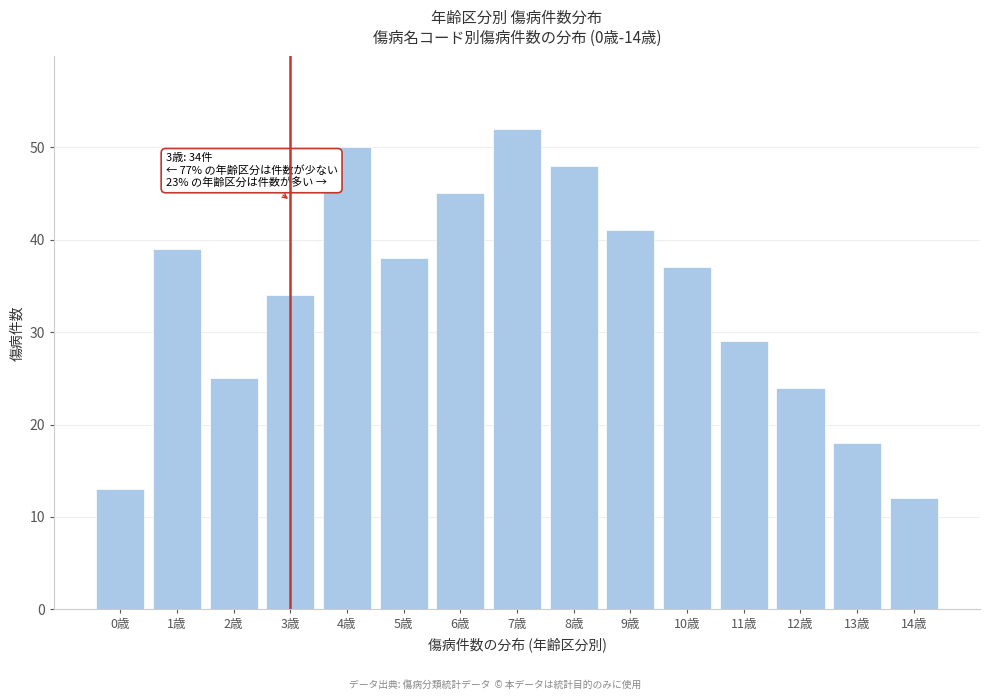

Reading right to left, transcribe all the data shown in this chart.

12	18	24	29	37	41	48	52	45	38	50	34	25	39	13